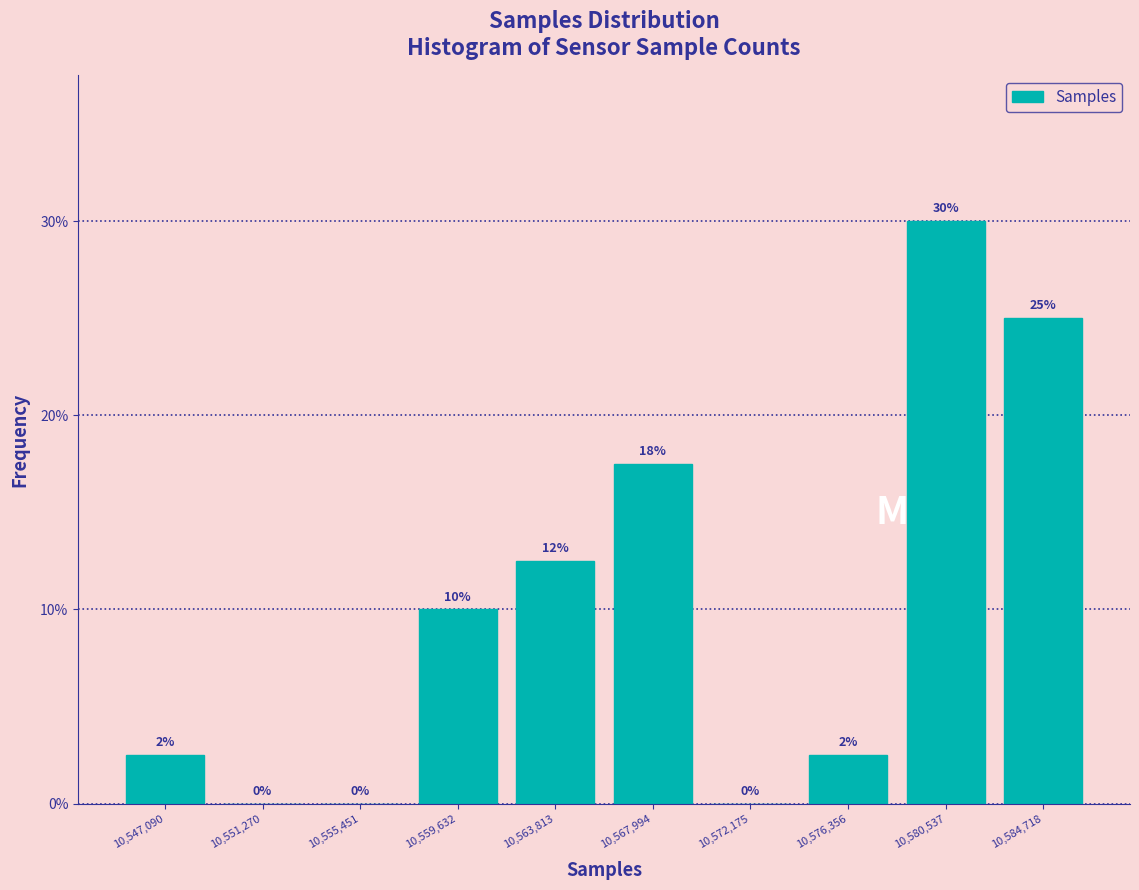

Read the value at 10,580,537.

30.0